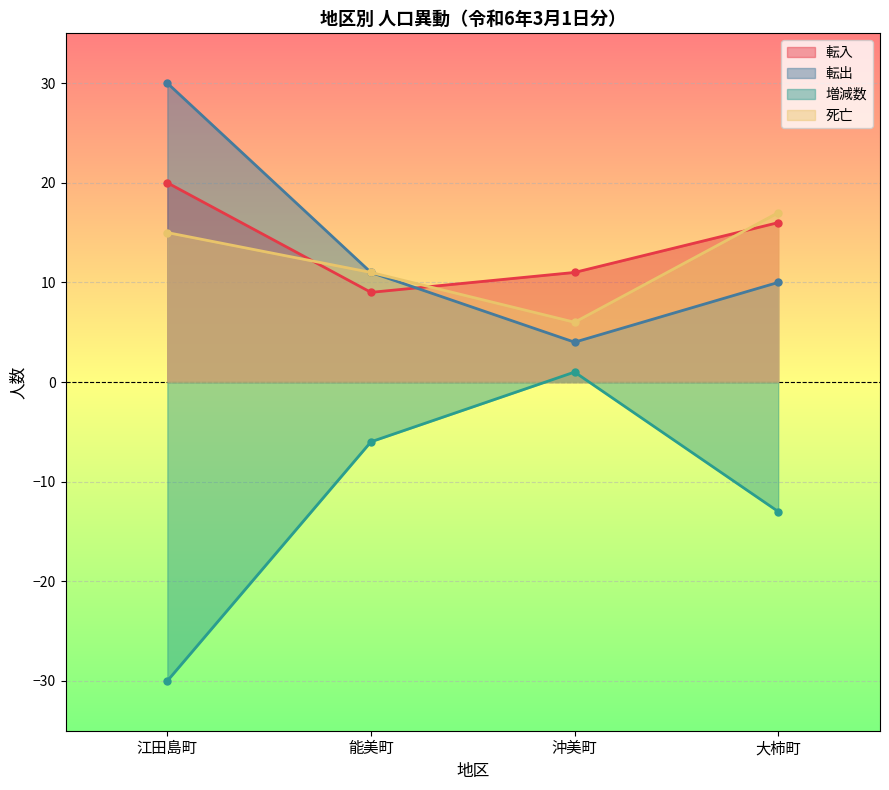

How many lines are shown in the chart?

4